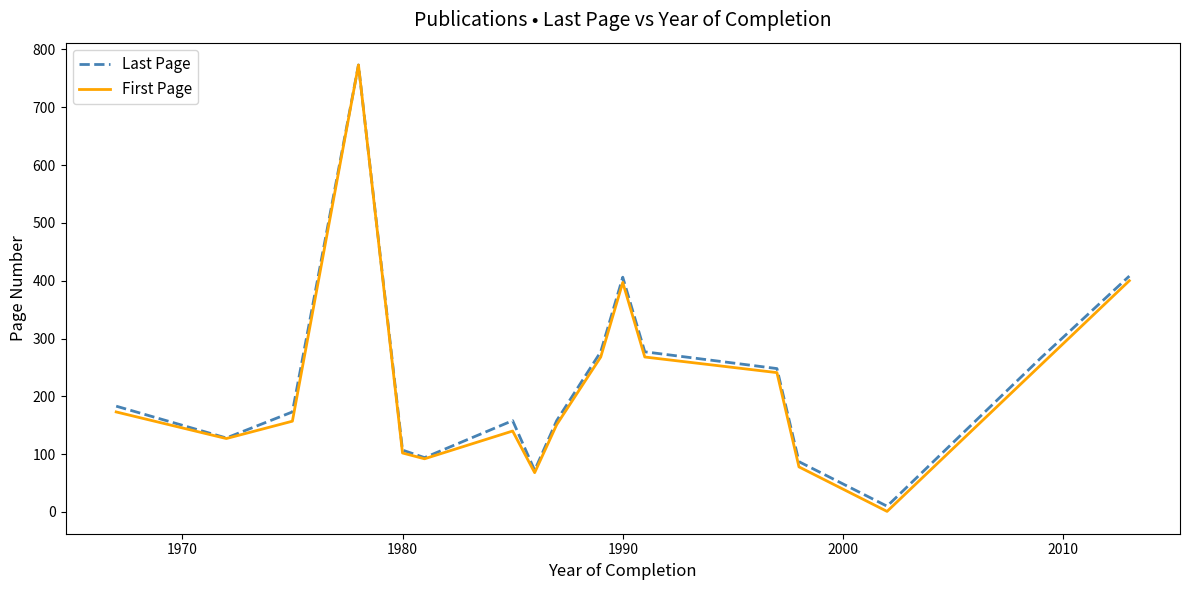

What is the greatest value displayed?

773